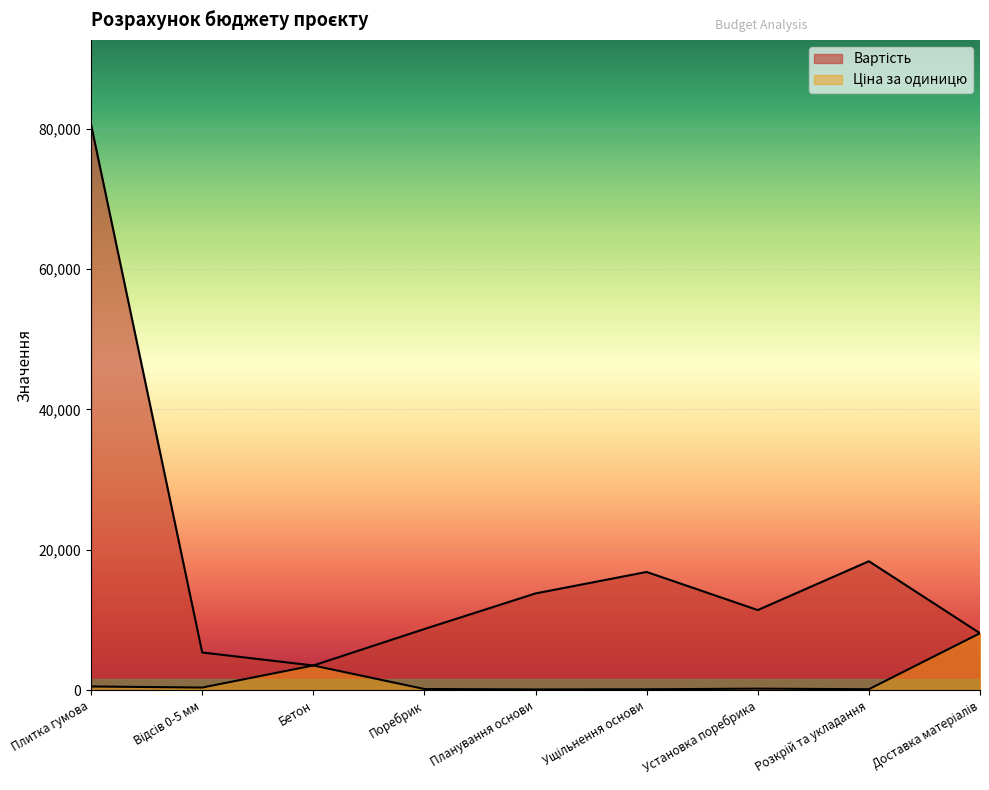

What position from the left is Бетон?

3